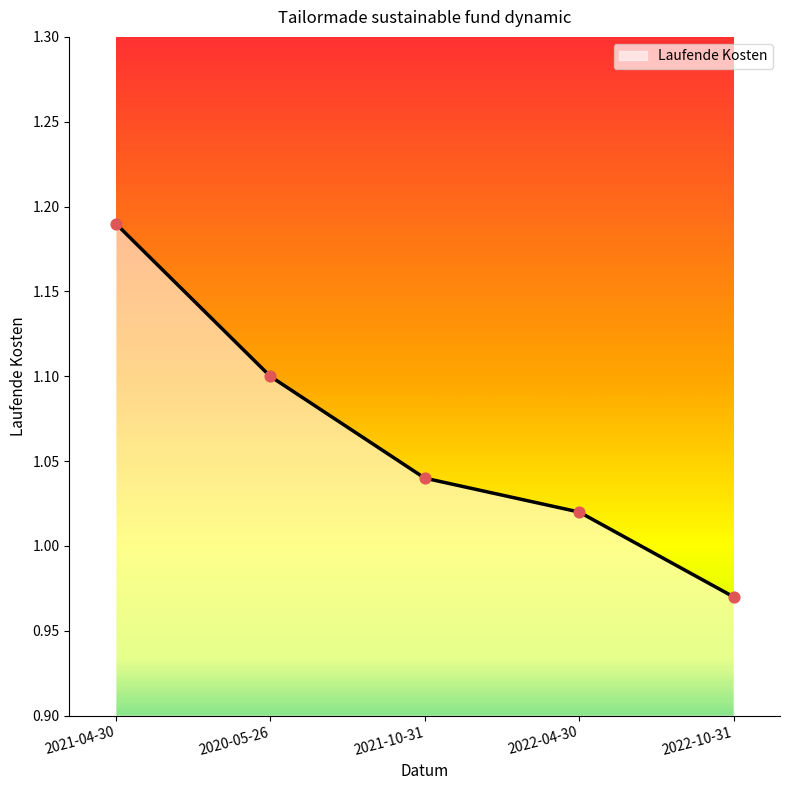

What is the change in value from 2021-04-30 to 2020-05-26?

-0.1